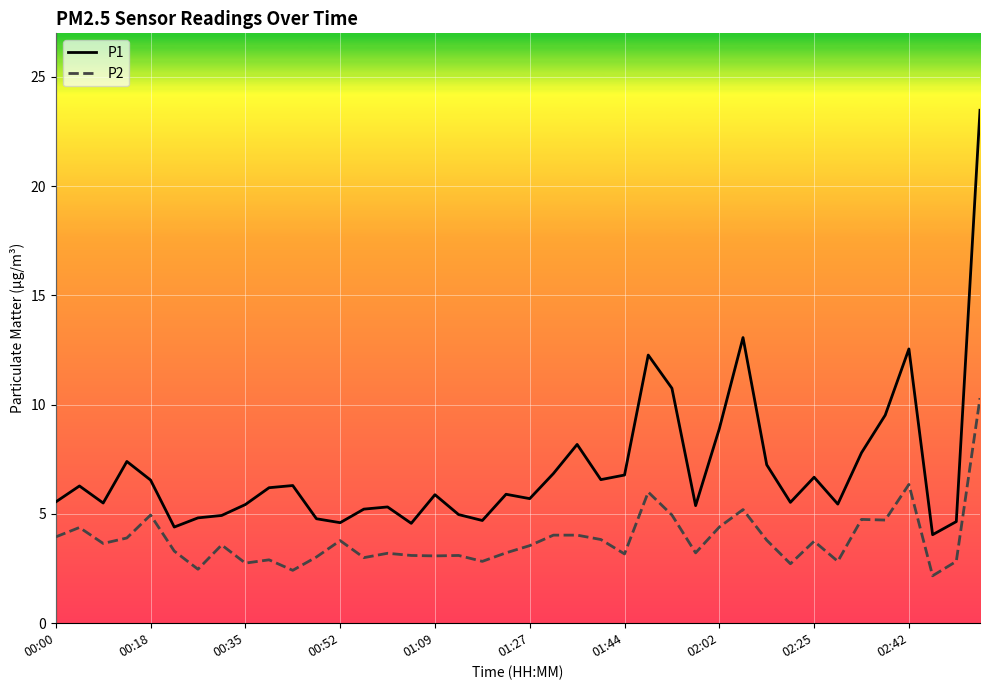

What is the difference between the maximum and minimum values in the P1 series?

19.4